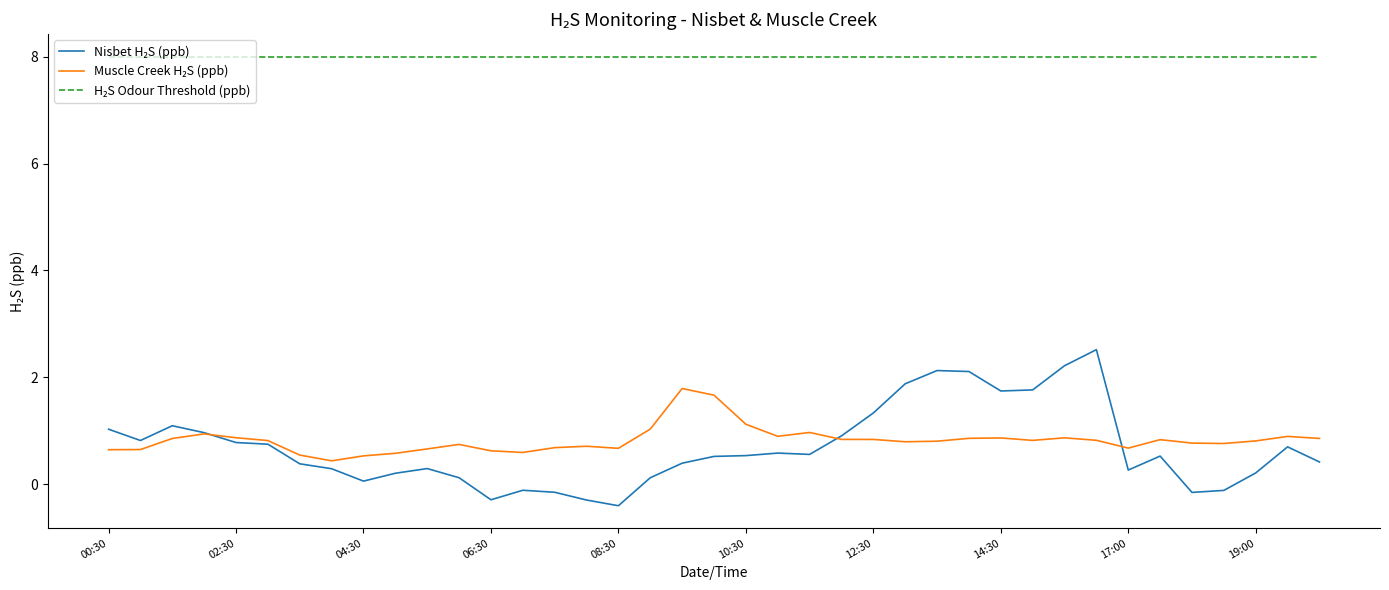

What is the smallest value displayed?

-0.4